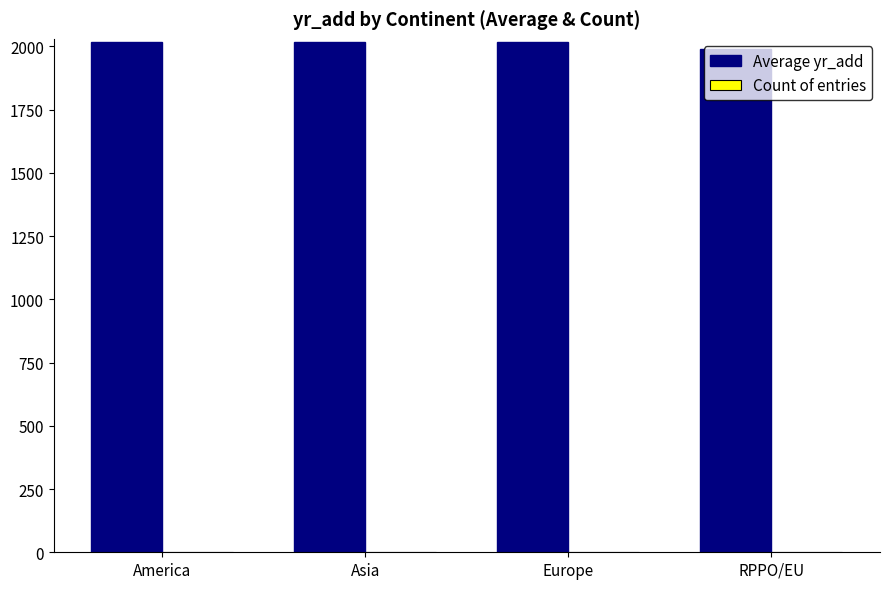

Which series has the largest total across all categories?

Average yr_add